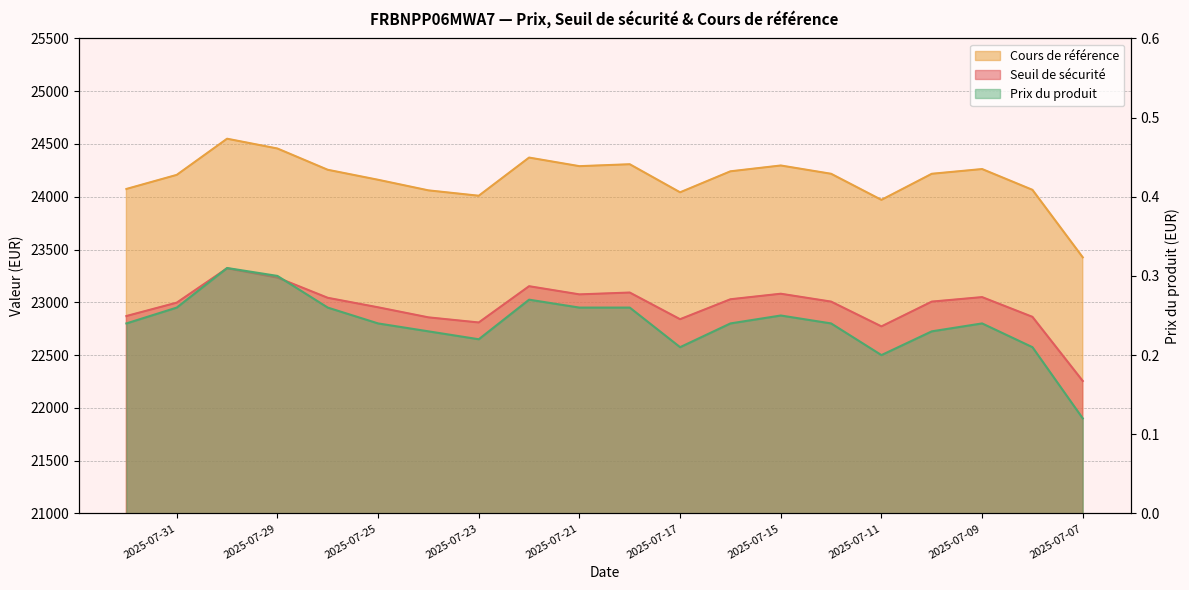

Is it true that Cours de référence equals 37955.0 at 2025-07-15?

False